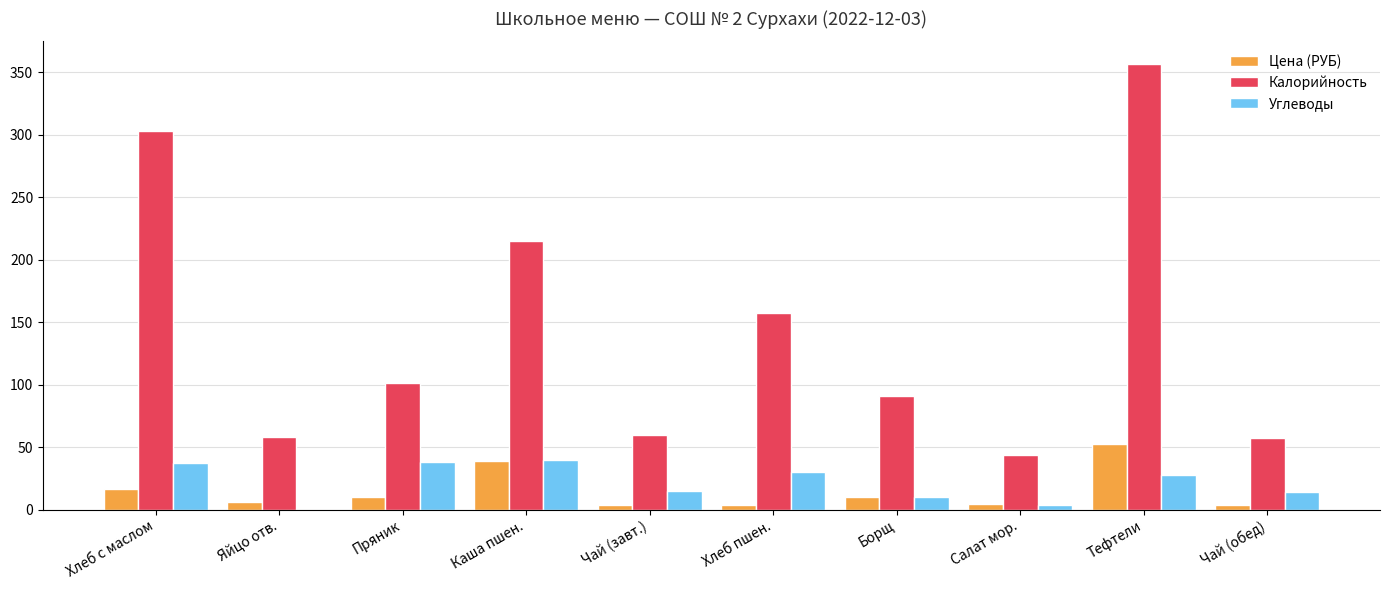

Are the bars horizontal?

No